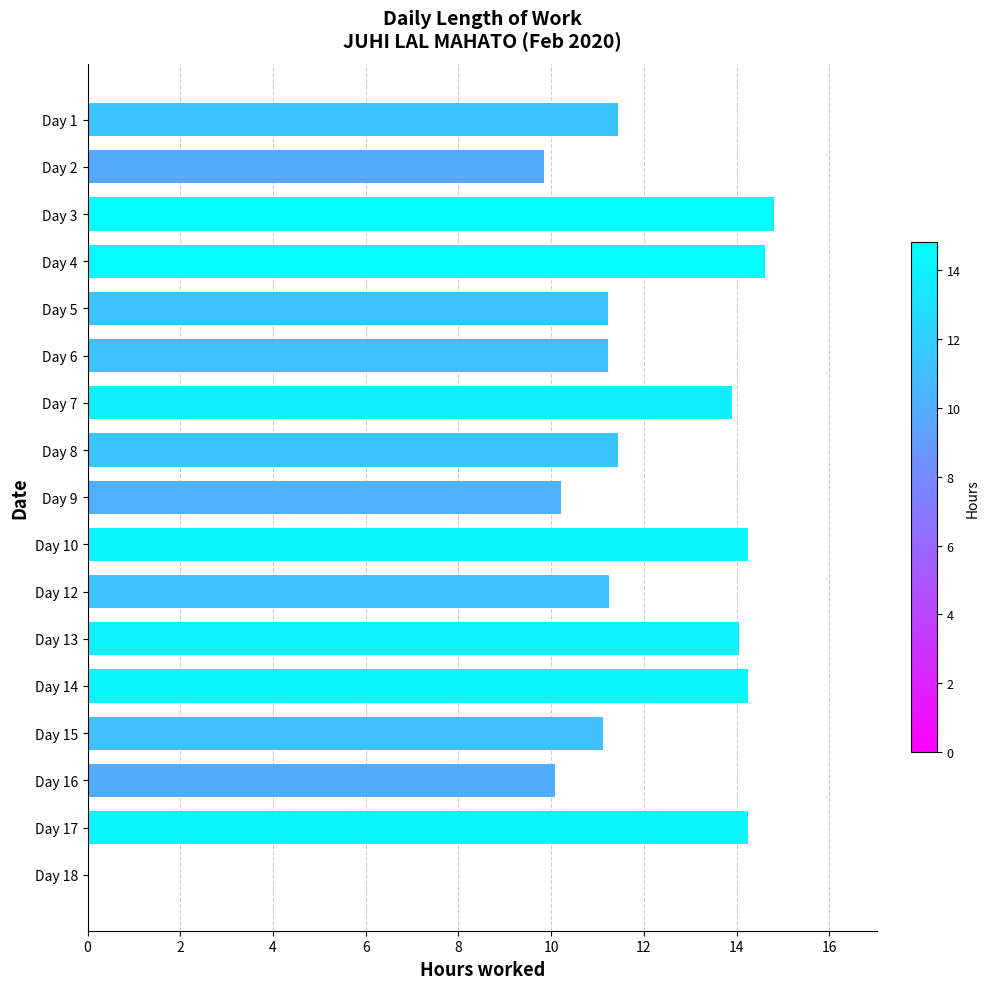

True or false: the data shows 21.0 at Day 7.

False